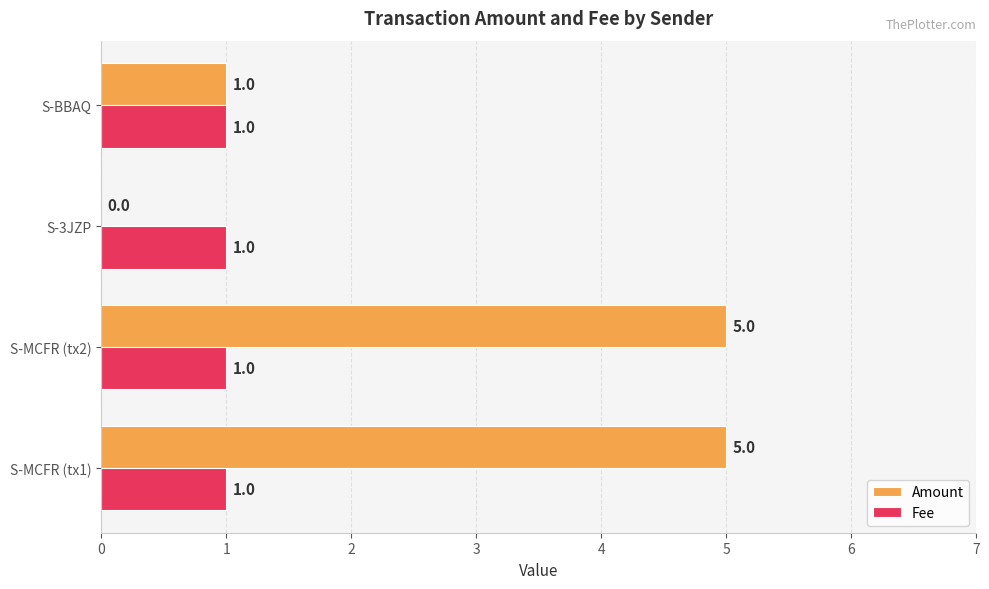

What is the greatest value displayed?

5